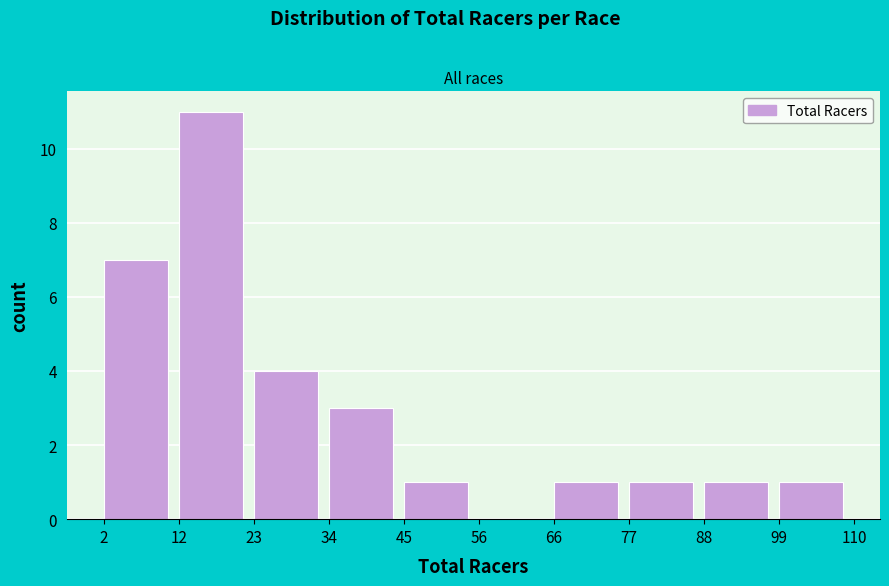

Reading left to right, transcribe this chart: for each bar, give the range it covers on the x-axis and its height. The values are not printed on the chart, so give them approximately, as read against the axis.

2 to 12: 7
12 to 23: 11
23 to 34: 4
34 to 45: 3
45 to 56: 1
56 to 66: 0
66 to 77: 1
77 to 88: 1
88 to 99: 1
99 to 110: 1